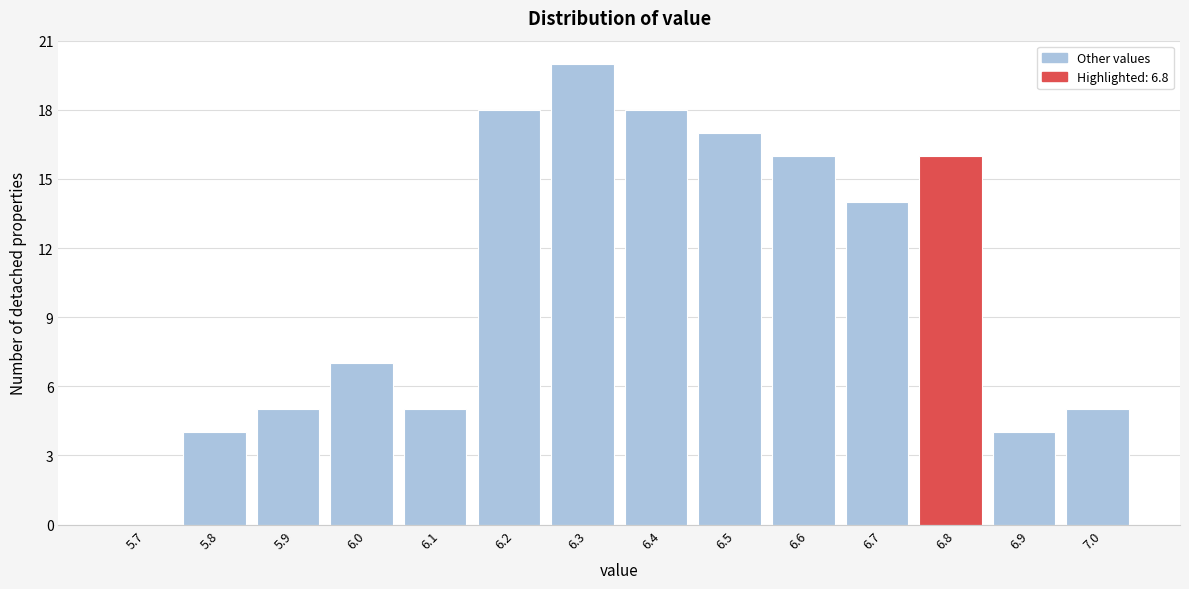

Reading right to left, list all the values displayed in this chart.

7.0=5	6.9=4	6.8=16	6.7=14	6.6=16	6.5=17	6.4=18	6.3=20	6.2=18	6.1=5	6.0=7	5.9=5	5.8=4	5.7=0